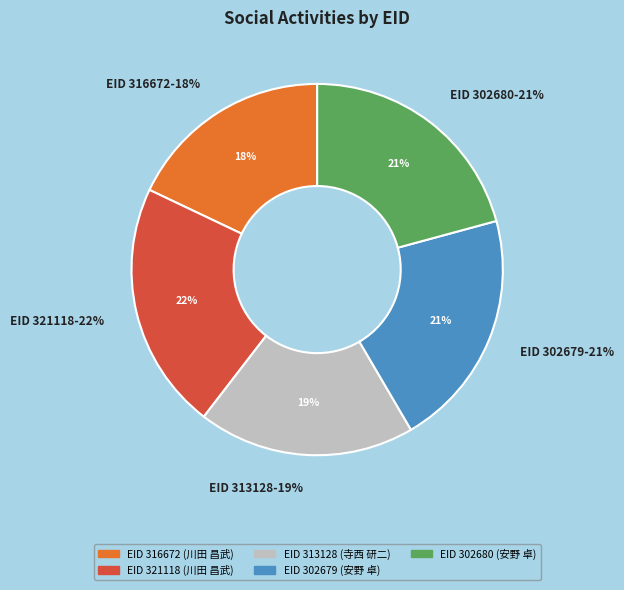

The 316672 slice represents 18% of the pie. True or false?

True